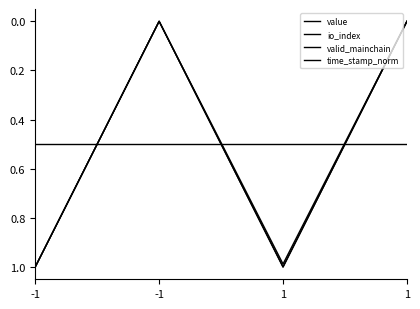

Does the chart have visible grid lines?

No